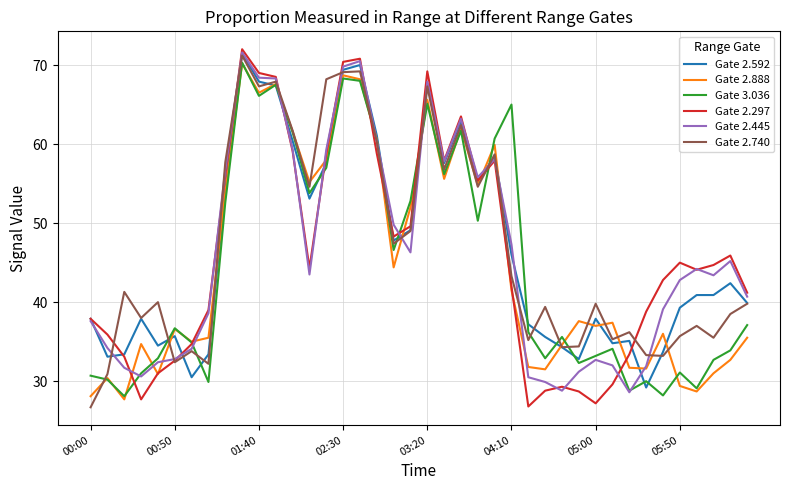

What is the maximum value shown in the chart?

72.0